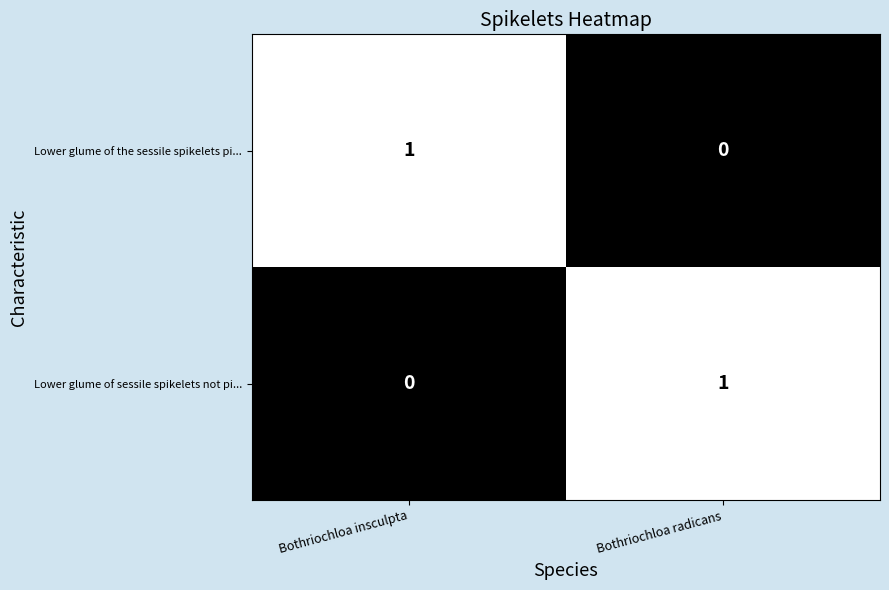

How many categories are shown in the chart?

2